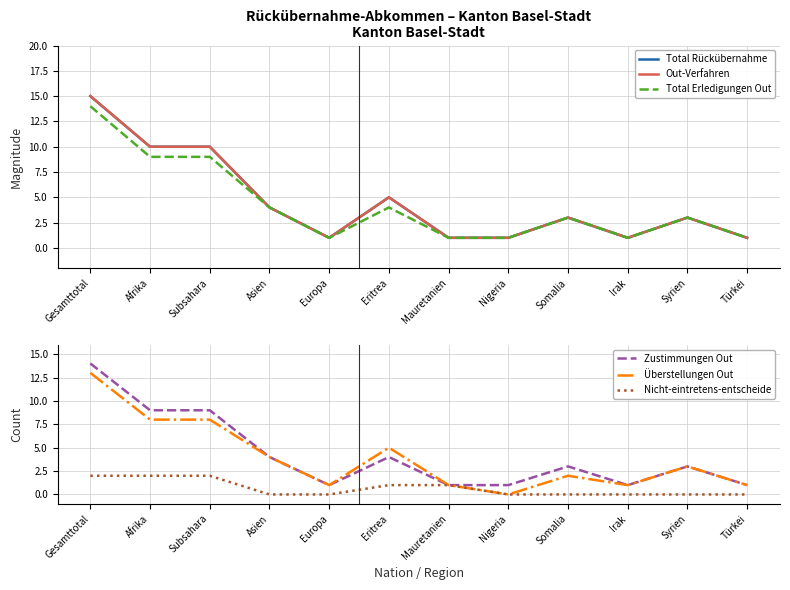

True or false: Total Rückübernahme and Nicht-eintretens-entscheide intersect in this chart.

False